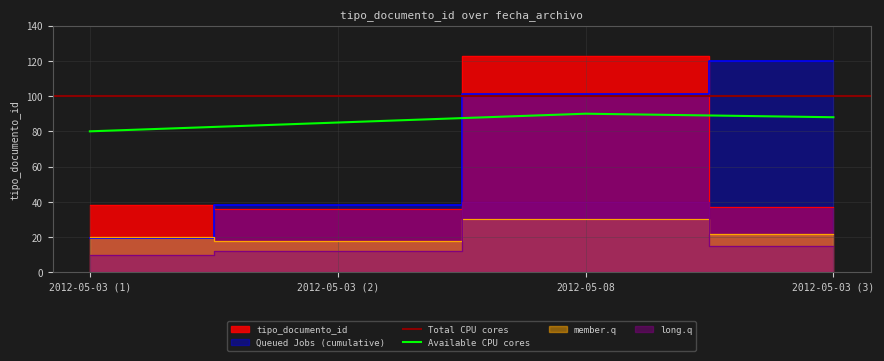

What is the sum of all values?

234